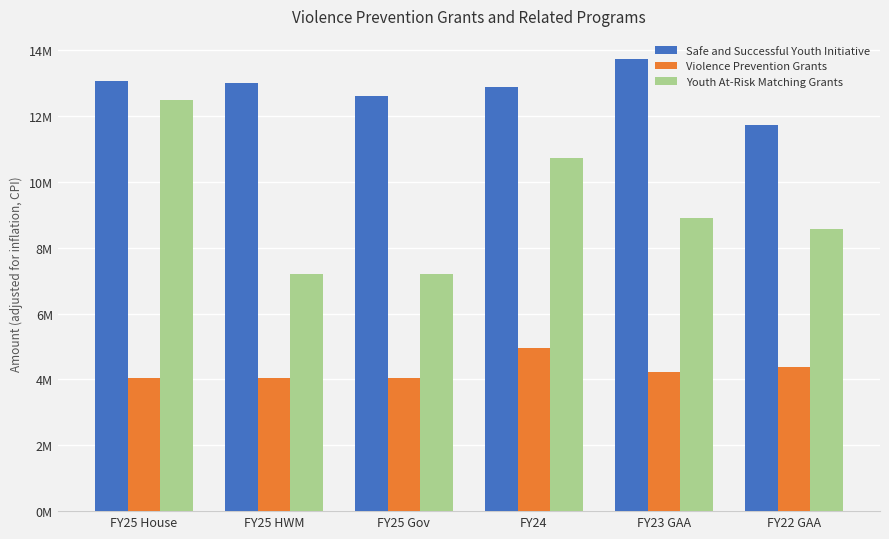

What is the label of the 3rd bar from the left?

FY25 Gov